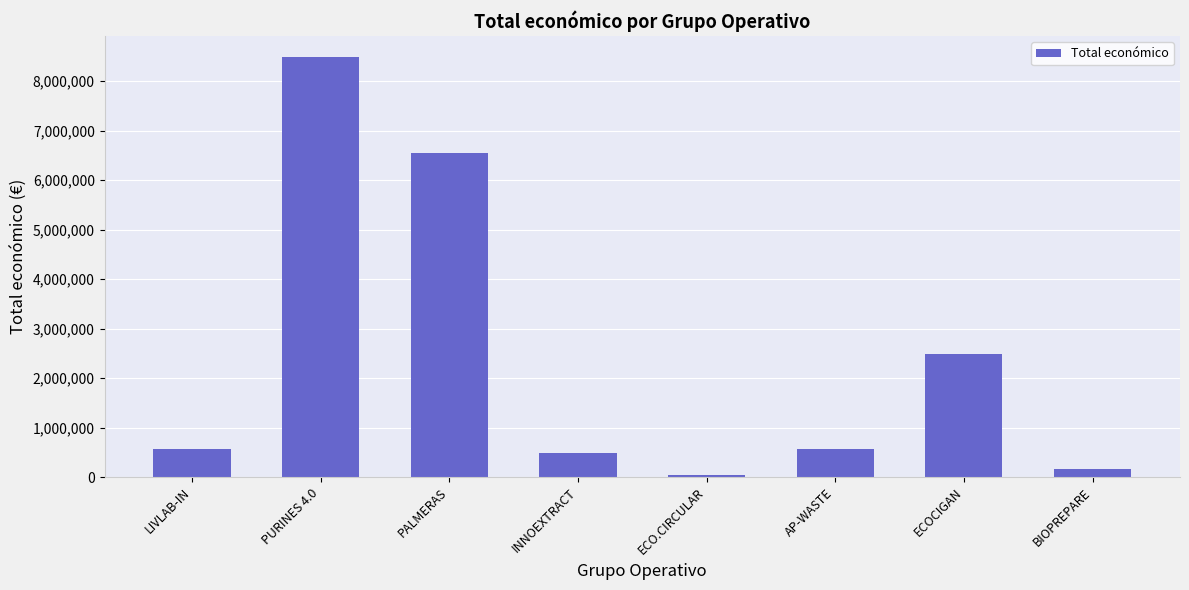

The chart shows a value of 569416 at LIVLAB-IN. True or false?

True